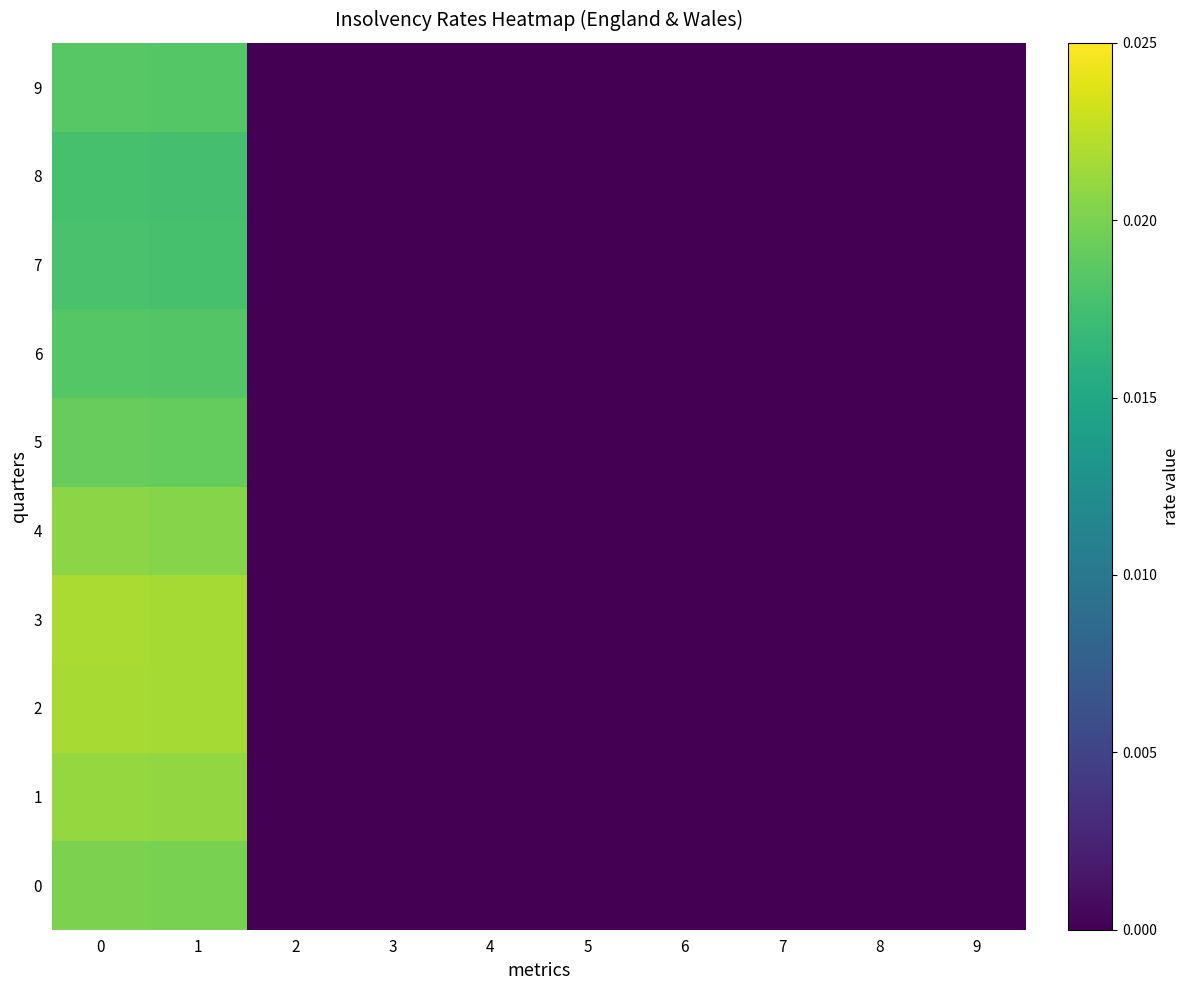

Which series has the largest range (max minus min)?

3